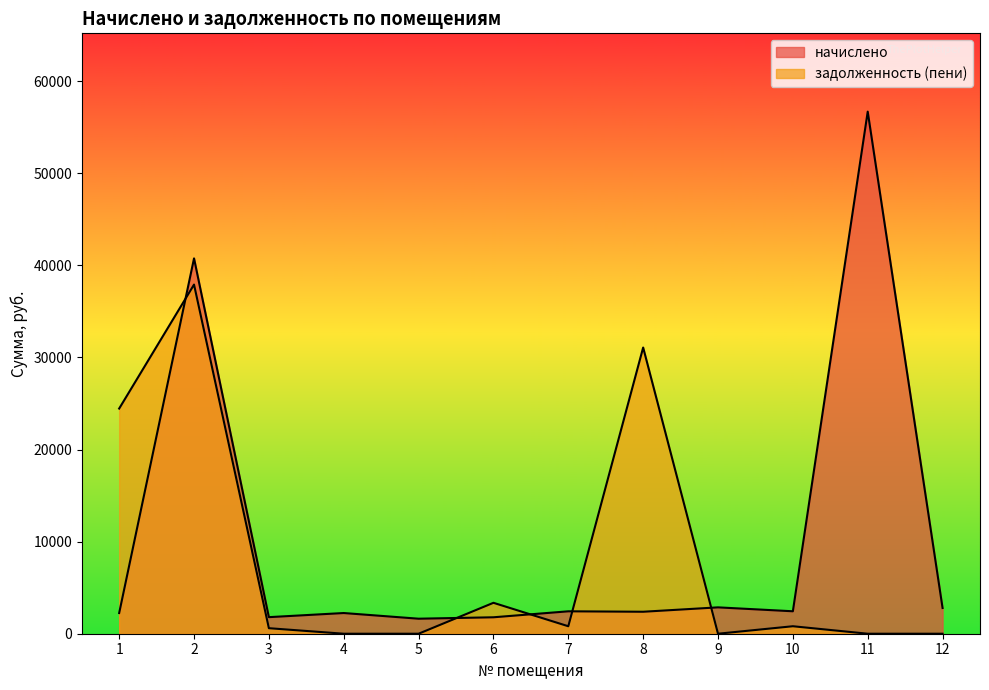

Reading left to right, transcribe all the data shown in this chart.

начислено: 2247.3	40764.4	1800.0	2247.3	1631.4	1785.3	2434.2	2386.6	2863.1	2437.9	56700.4	2793.5
задолженность (пени): 24454.6	37919.6	600.1	0.0	0.0	3358.3	811.4	31081.5	0.0	812.6	0.0	0.0